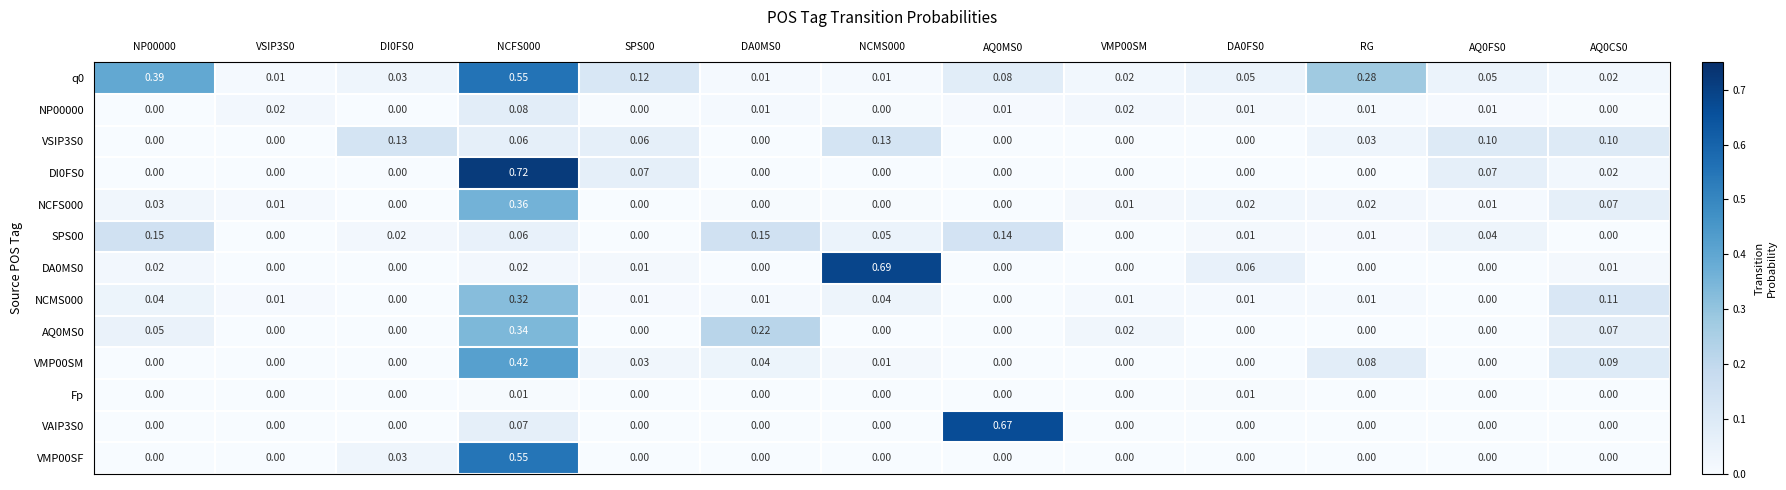

Is the value of SPS00 at DI0FS0 greater than the value of NCFS000 at NP00000?

No